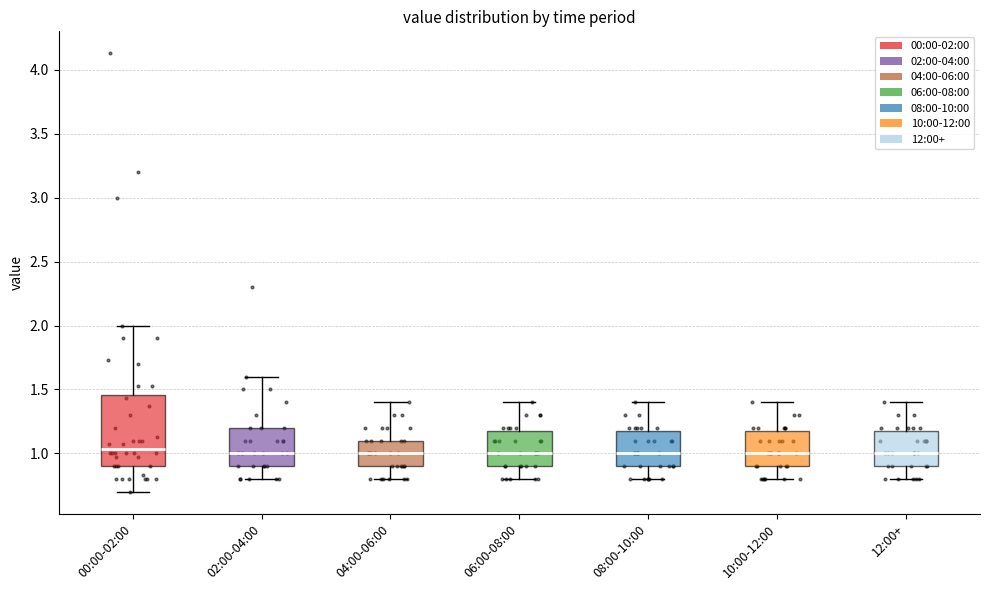

Which box is the tallest, from its lower edge to its upper edge?

00:00-02:00